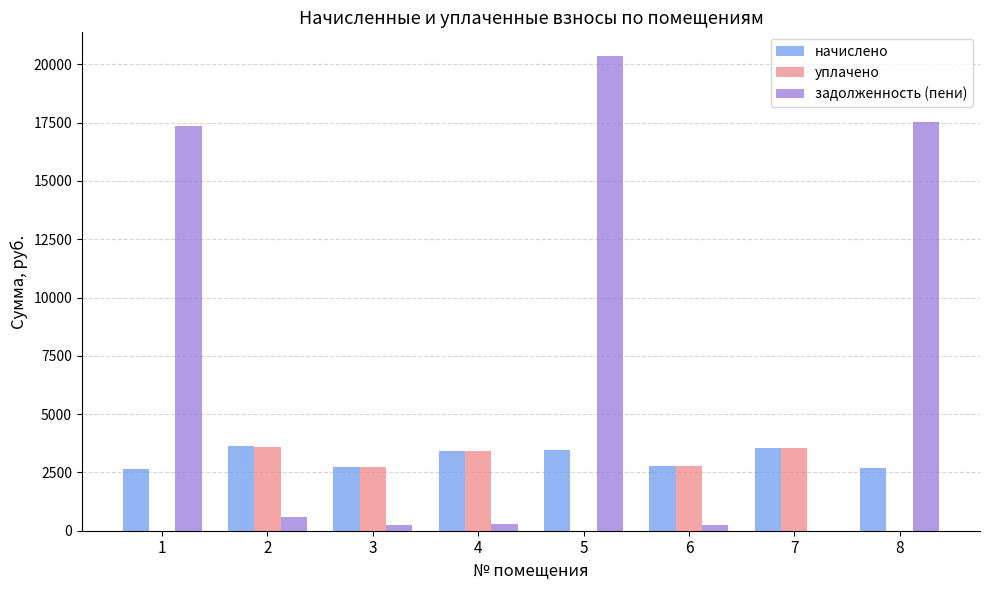

The value of уплачено at 8 is 0.0. True or false?

True